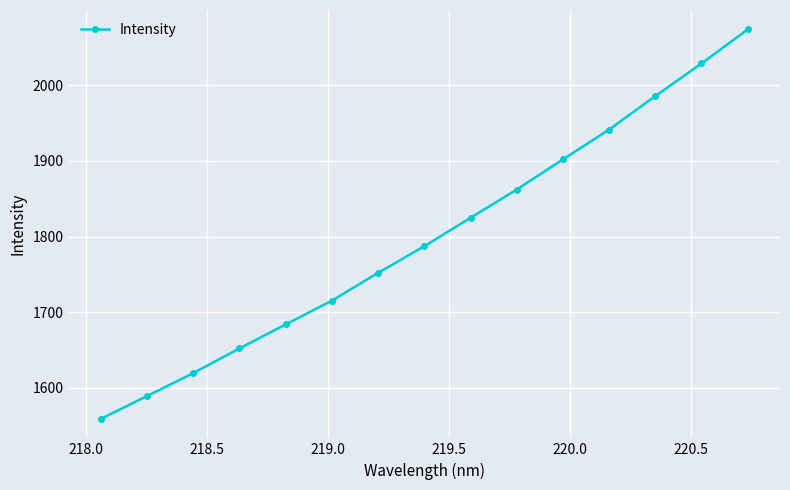

What is the average value?

1798.4